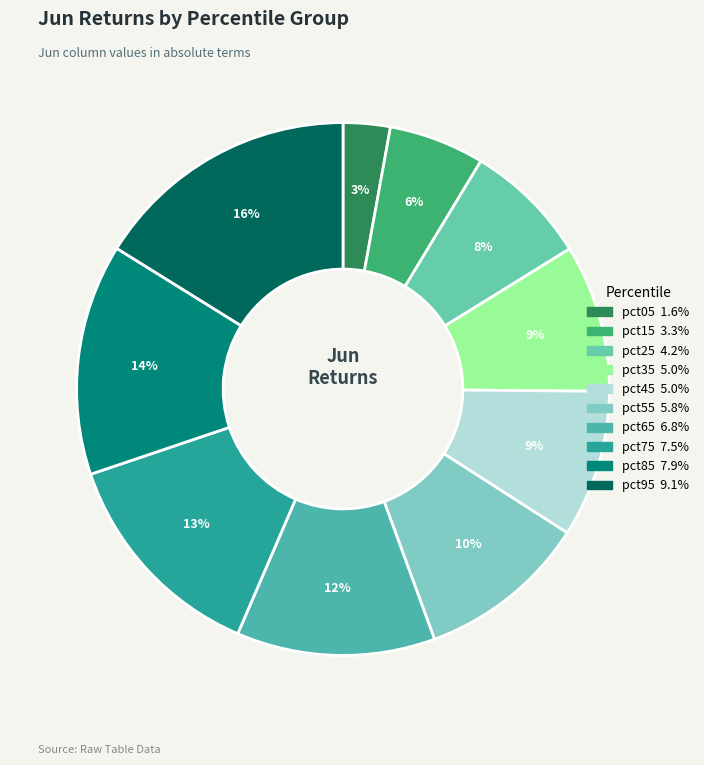

Is it true that pct35 is 1% of the pie?

False